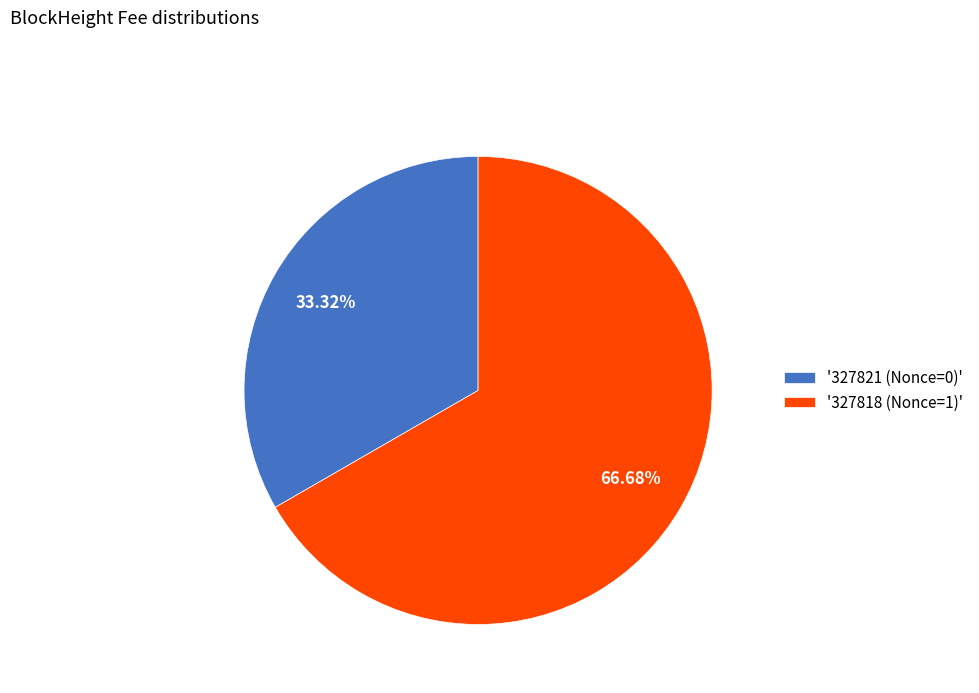

Which slice is the smallest?

'327821 (Nonce=0)'